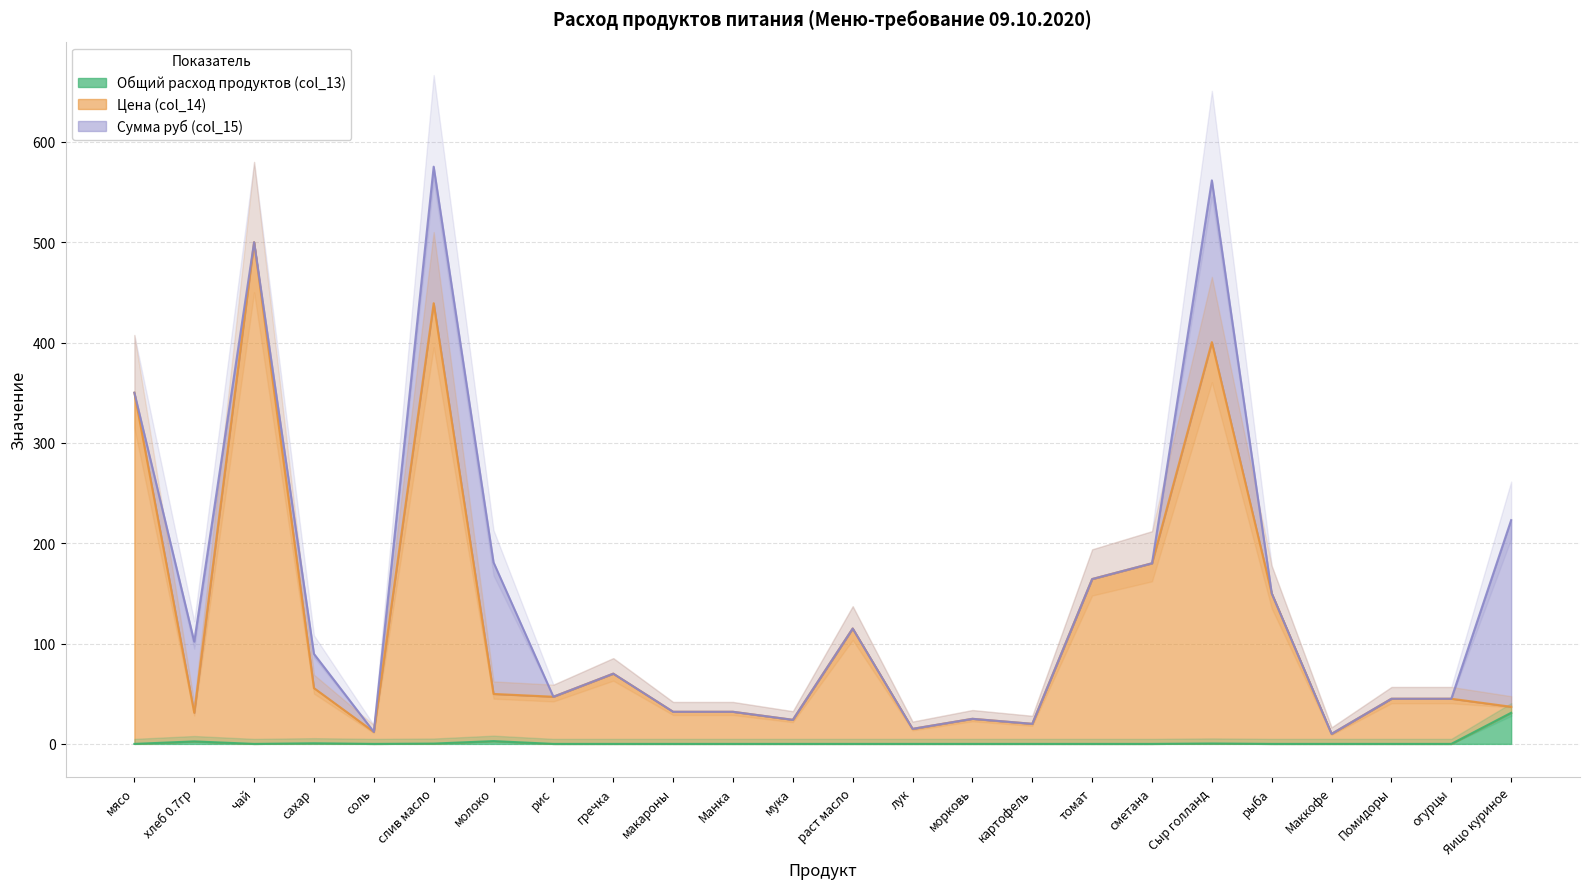

Is the value of Общий расход продуктов (col_13) at томат greater than the value of Цена (col_14) at соль?

No